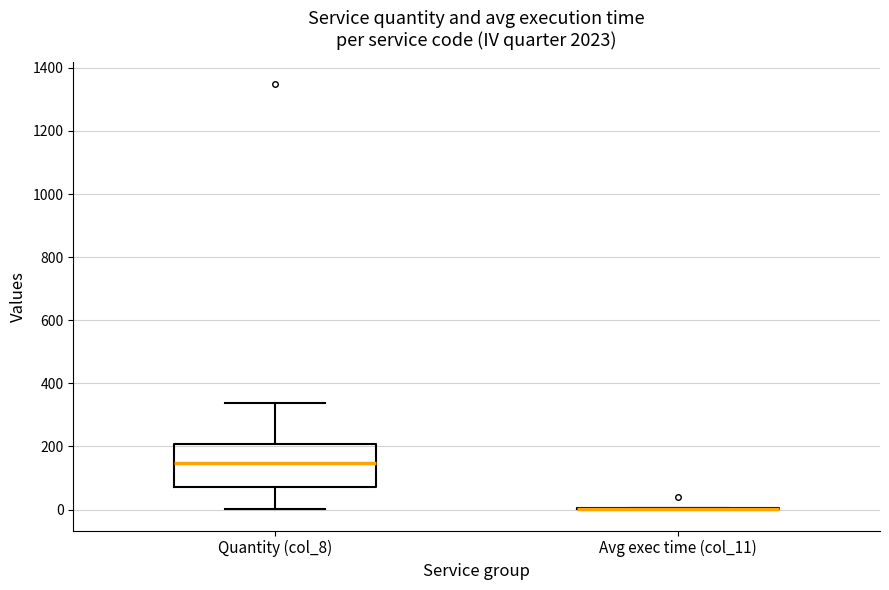

Reading left to right, transcribe this box plot: for each box, give where its median line is, the range the box spans, and where its two whiskers end, as read against the y-axis. The values are not printed on the chart, so give them approximately, as read against the axis.

Quantity (col_8): median 140, box 80 to 200, whiskers 0 to 340
Avg exec time (col_11): box collapsed to a line at 0, whiskers 0 to 0